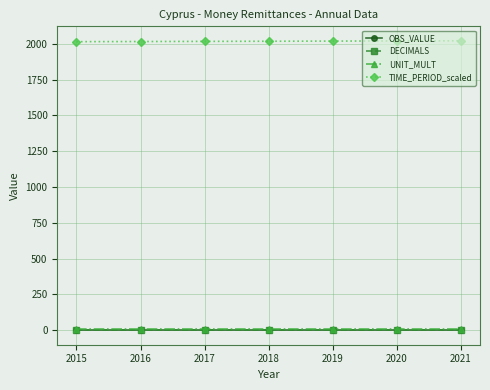

True or false: TIME_PERIOD_scaled and DECIMALS cross at least once.

False